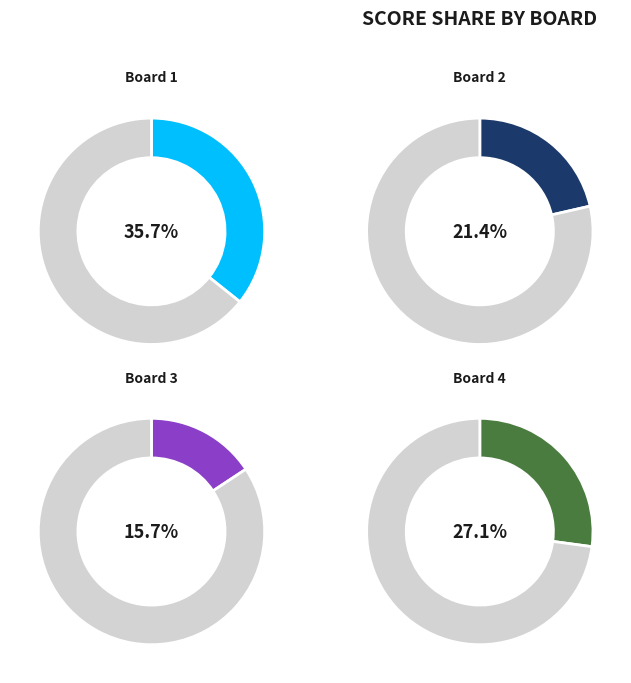

To the nearest percent, what is the combined percentage of Board 2 and Board 1?

57%